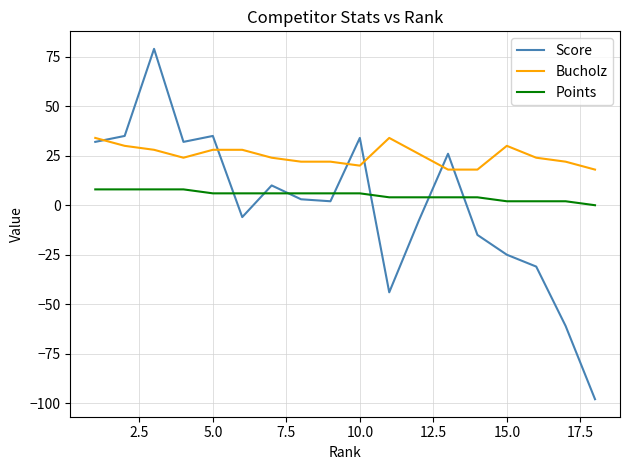

True or false: Score and Points intersect in this chart.

True